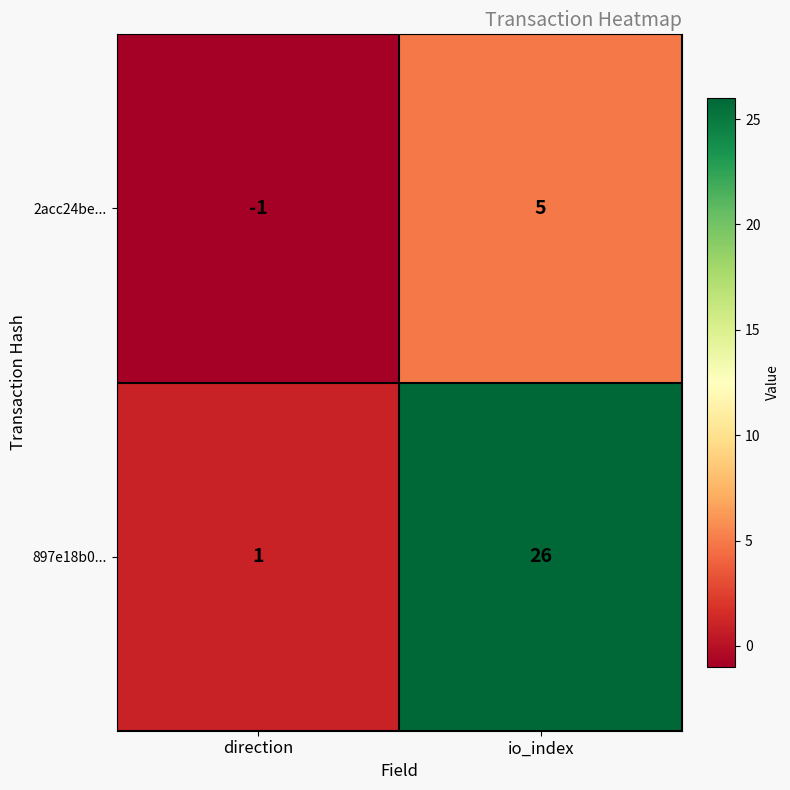

The 2acc24be... series shows 3 at io_index. True or false?

False